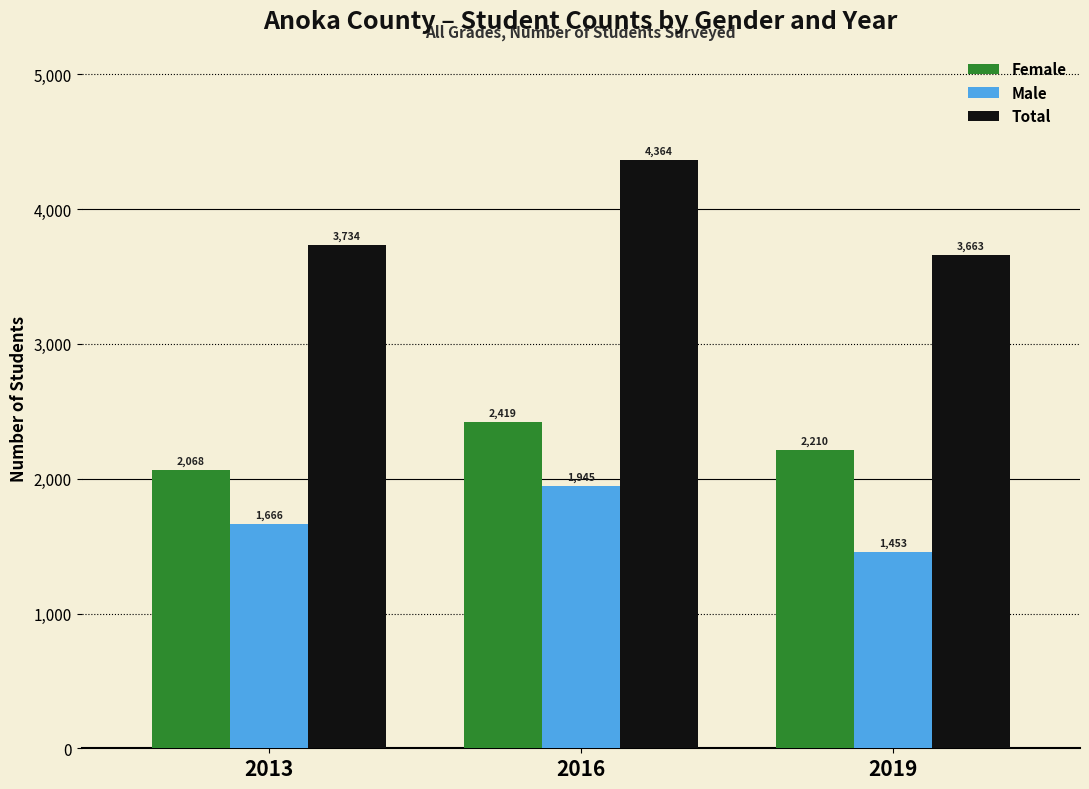

What are all the series names shown in the legend?

Female, Male, Total